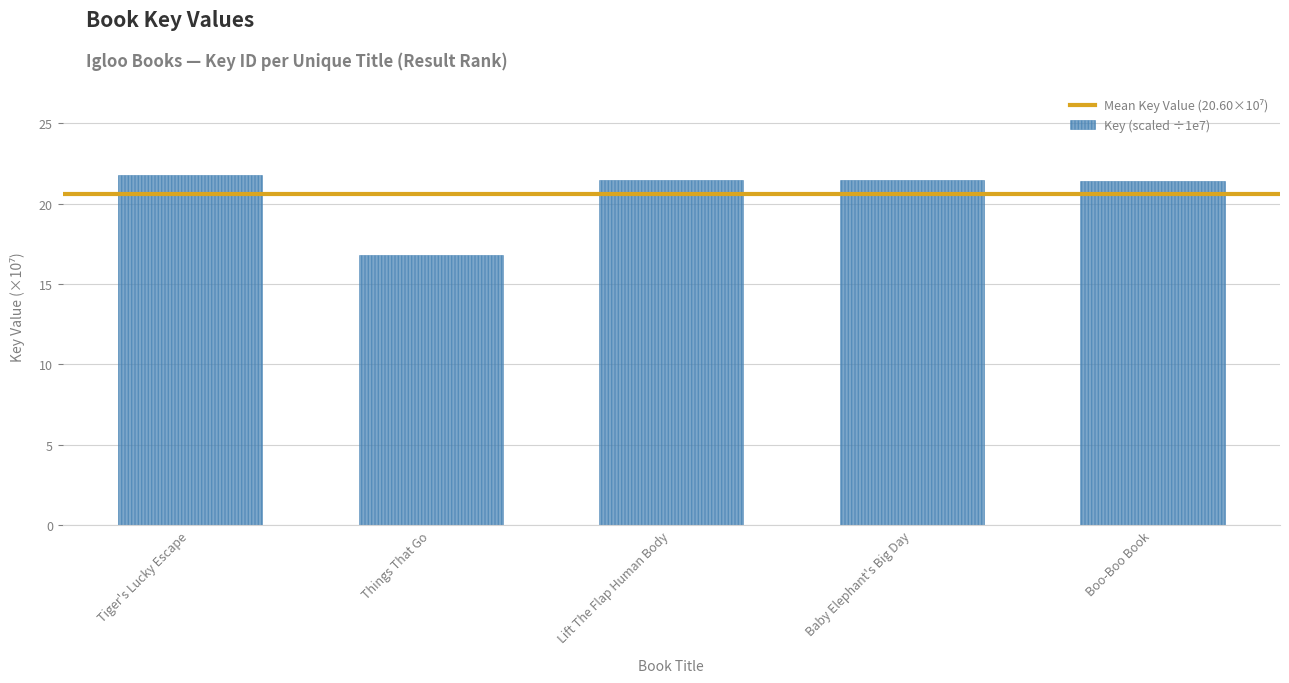

What is the change in value from Things That Go to Lift The Flap Human Body?

+4.6